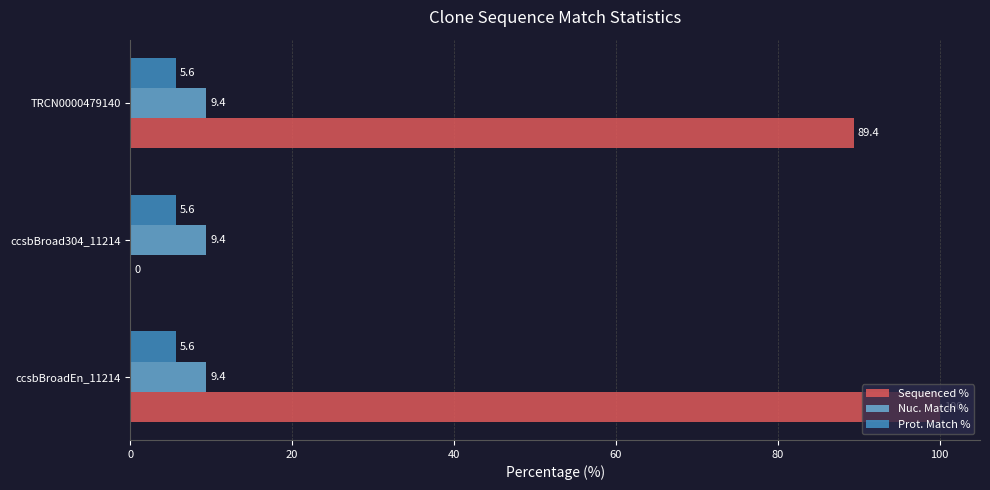

What is the sum of all Nuc. Match % values?

28.2